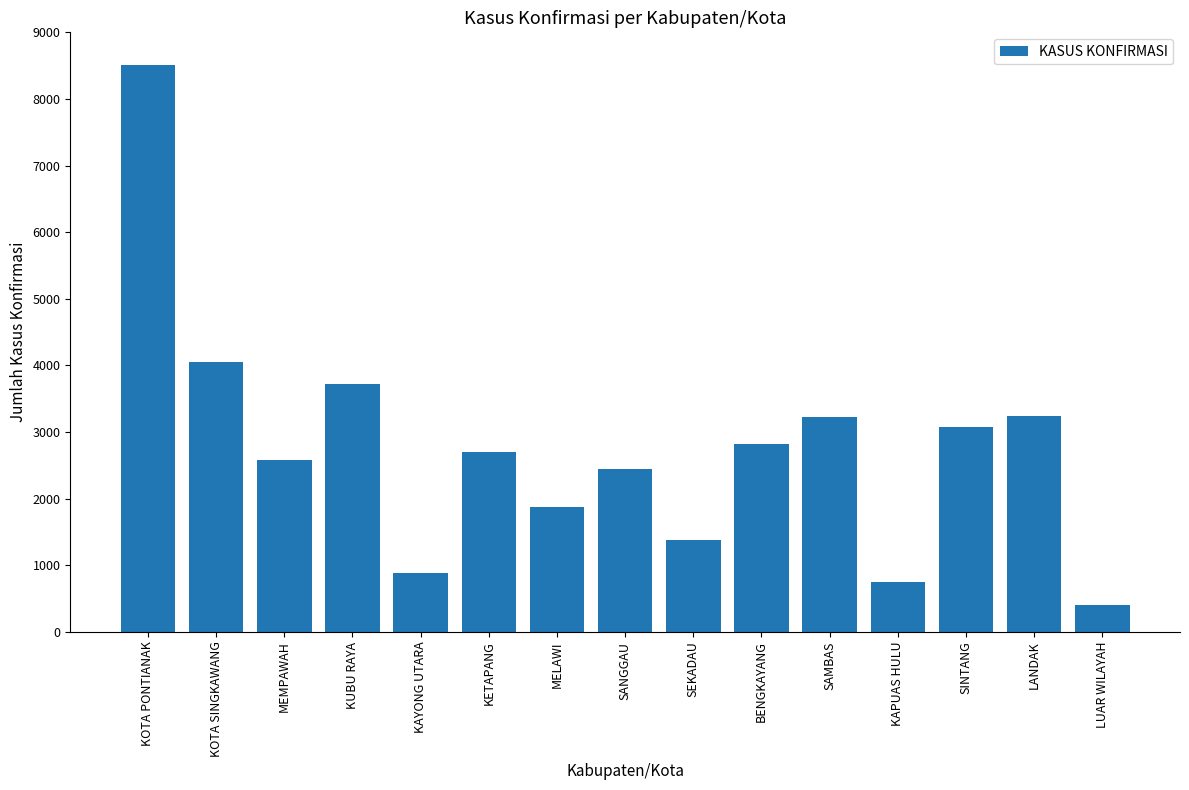

How many categories are shown in the chart?

15